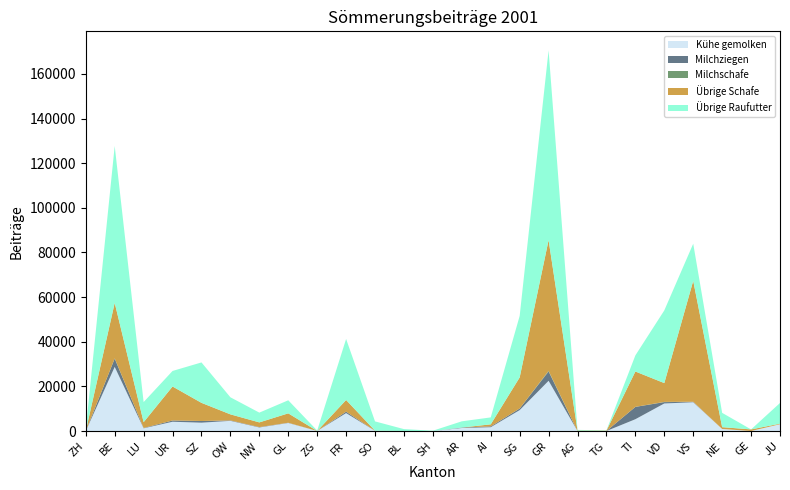

Reading left to right, list all the values displayed in this chart.

Kühe gemolken: ZH=0	BE=28718	LU=1214	UR=4152	SZ=3733	OW=4555	NW=1589	GL=3599	ZG=25	FR=8026	SO=93	BL=0	SH=0	AR=1347	AI=1705	SG=9353	GR=22494	AG=0	TG=0	TI=5281	VD=12334	VS=12890	NE=911	GE=0	JU=3042
Milchziegen: ZH=10	BE=3722	LU=148	UR=564	SZ=756	OW=187	NW=170	GL=106	ZG=0	FR=644	SO=1	BL=0	SH=0	AR=208	AI=375	SG=729	GR=4157	AG=0	TG=0	TI=5523	VD=604	VS=208	NE=1	GE=0	JU=0
Milchschafe: ZH=0	BE=86	LU=0	UR=1	SZ=0	OW=0	NW=0	GL=0	ZG=0	FR=0	SO=0	BL=0	SH=0	AR=0	AI=0	SG=6	GR=286	AG=0	TG=0	TI=14	VD=104	VS=11	NE=0	GE=0	JU=0
Übrige Schafe: ZH=0	BE=24861	LU=2595	UR=15222	SZ=8129	OW=2722	NW=2102	GL=4207	ZG=0	FR=5226	SO=51	BL=0	SH=0	AR=0	AI=908	SG=13923	GR=58577	AG=190	TG=150	TI=15840	VD=8425	VS=54169	NE=810	GE=720	JU=249
Übrige Raufutter: ZH=740	BE=70301	LU=9012	UR=6968	SZ=18107	OW=7642	NW=4380	GL=5855	ZG=180	FR=27347	SO=4164	BL=850	SH=140	AR=2789	AI=3110	SG=27545	GR=85015	AG=310	TG=147	TI=7222	VD=32565	VS=16626	NE=6412	GE=0	JU=9268